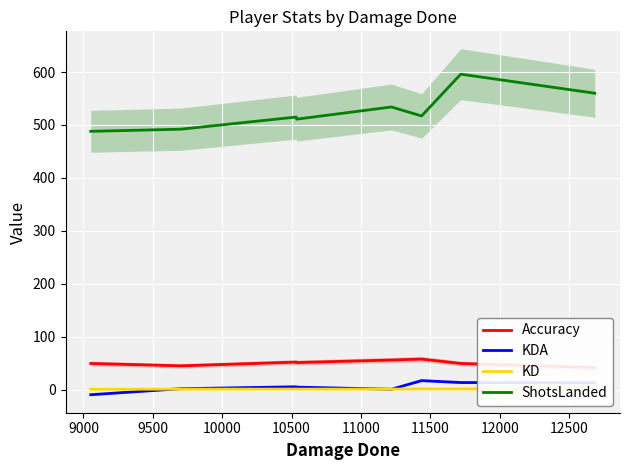

How many values in the Accuracy series are below 51?

4